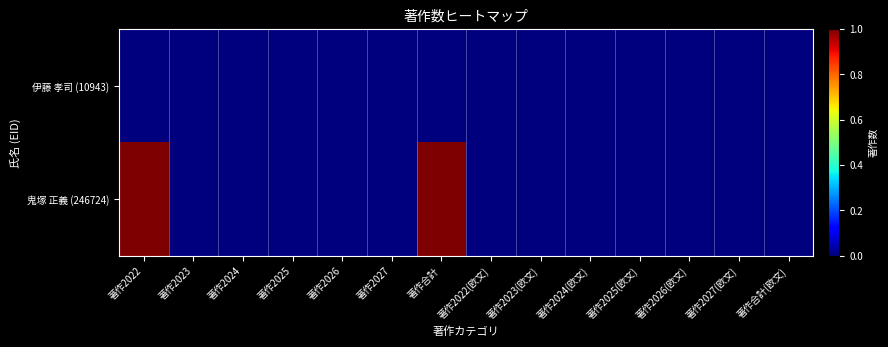

At how many categories does at least one series exceed 0?

2